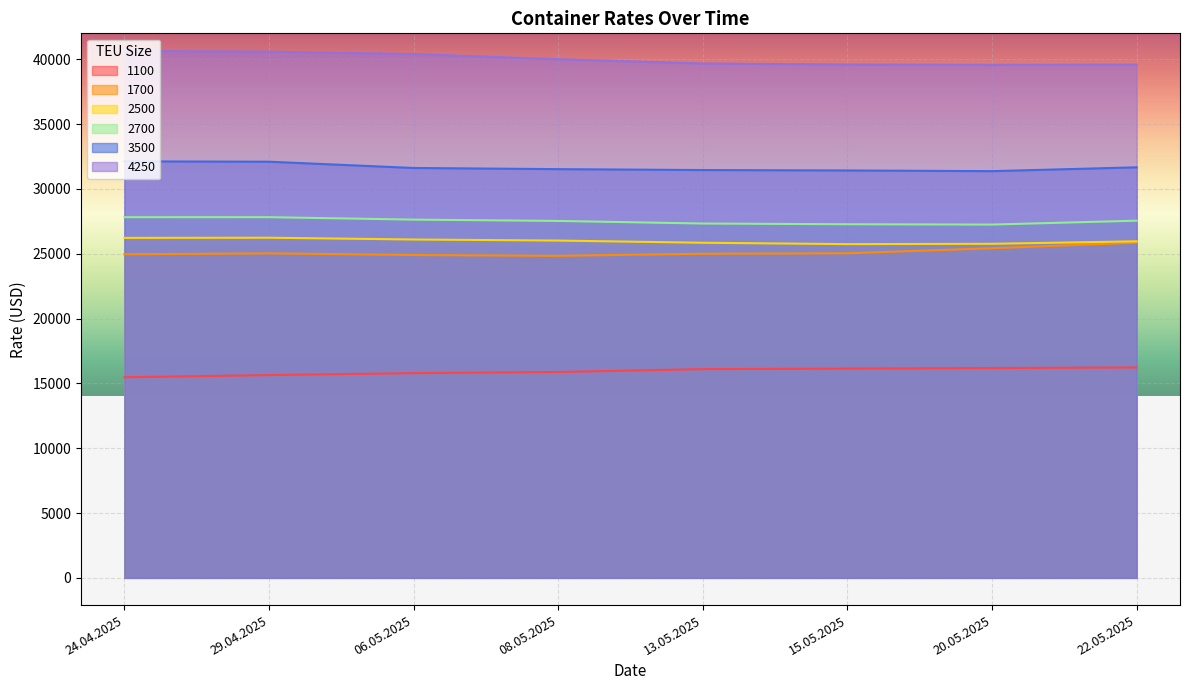

Which has a higher value, 13.05.2025 or 06.05.2025?

13.05.2025